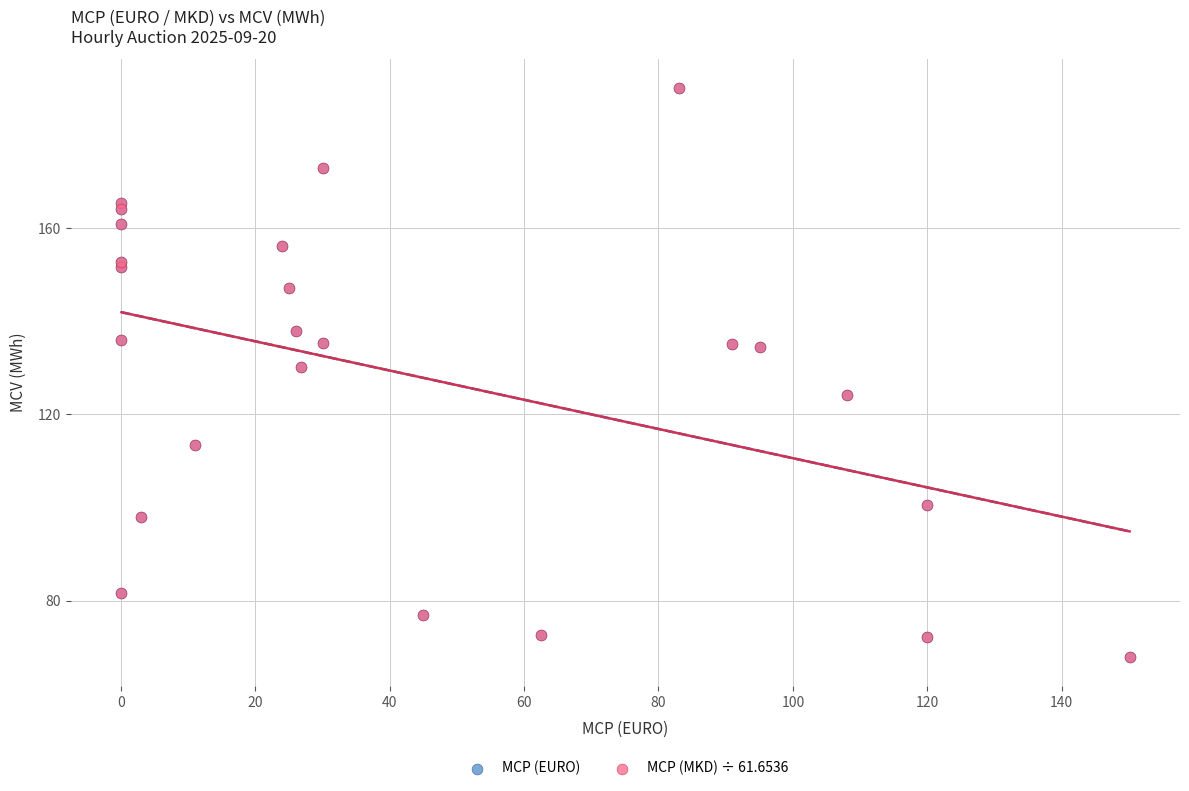

What are all the series names shown in the legend?

MCP (EURO), MCP (MKD) ÷ 61.6536